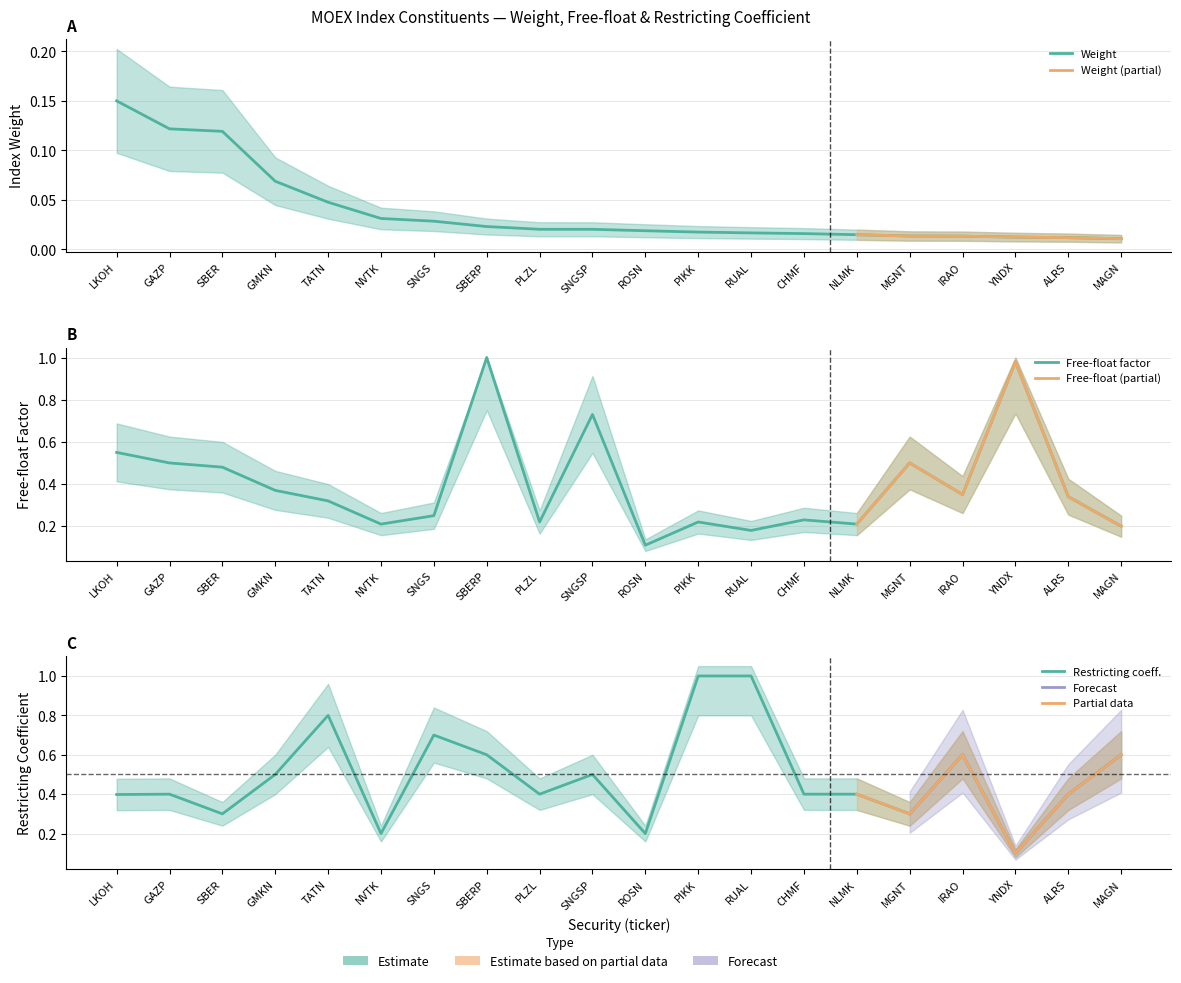

What is the label of the 15th point from the left?

NLMK